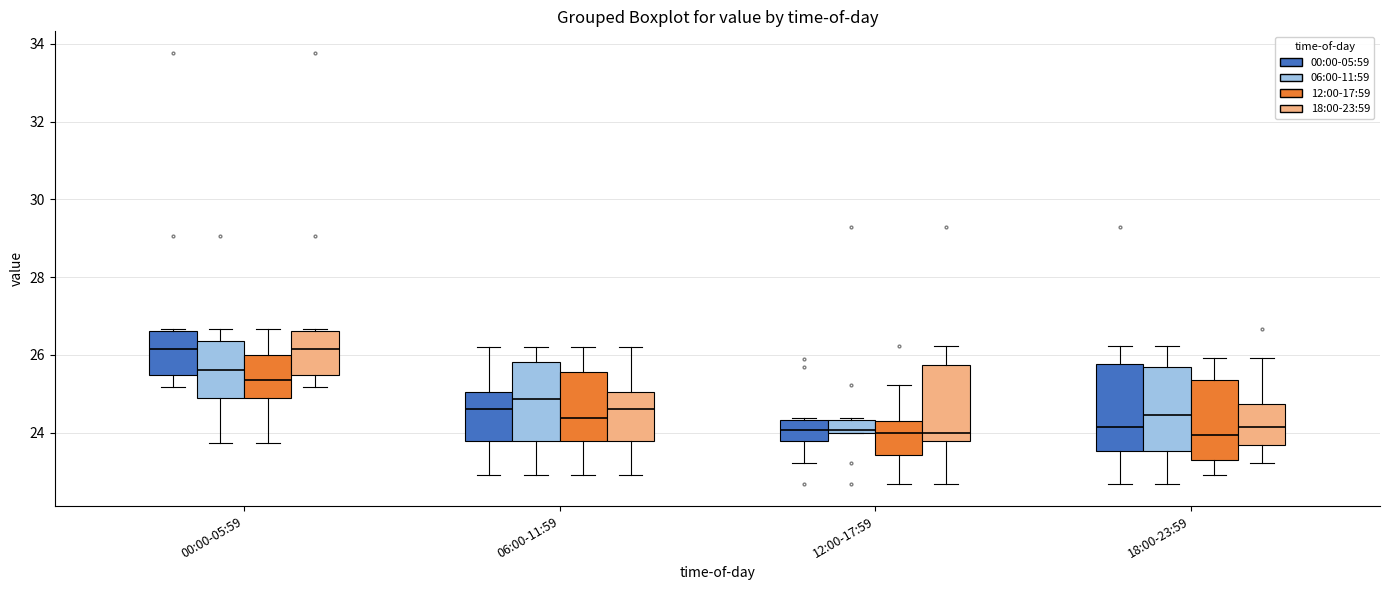

Where does the upper whisker of the box for 06:00-11:59 (06:00-11:59) end on the y-axis? The values are not printed on the chart, so give them approximately, as read against the axis.

26.2